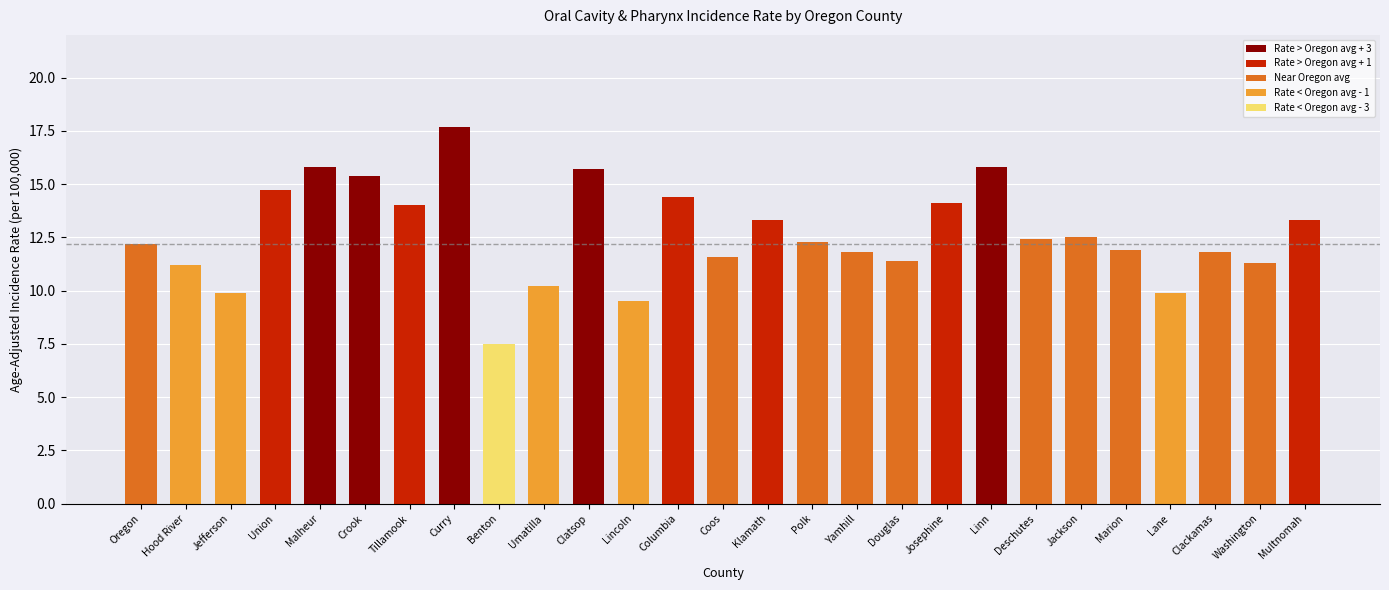

Reading left to right, what are all the values shown in this chart?

Oregon=12.2	Hood River=11.2	Jefferson=9.9	Union=14.7	Malheur=15.8	Crook=15.4	Tillamook=14.0	Curry=17.7	Benton=7.5	Umatilla=10.2	Clatsop=15.7	Lincoln=9.5	Columbia=14.4	Coos=11.6	Klamath=13.3	Polk=12.3	Yamhill=11.8	Douglas=11.4	Josephine=14.1	Linn=15.8	Deschutes=12.4	Jackson=12.5	Marion=11.9	Lane=9.9	Clackamas=11.8	Washington=11.3	Multnomah=13.3